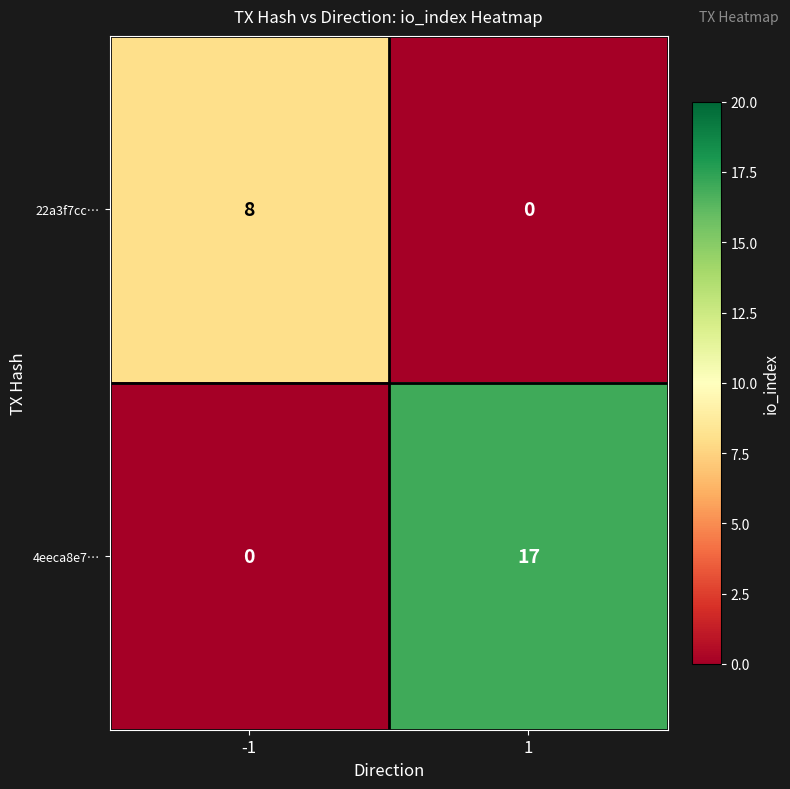

The value of 22a3f7cc… at 1 is 0. True or false?

True